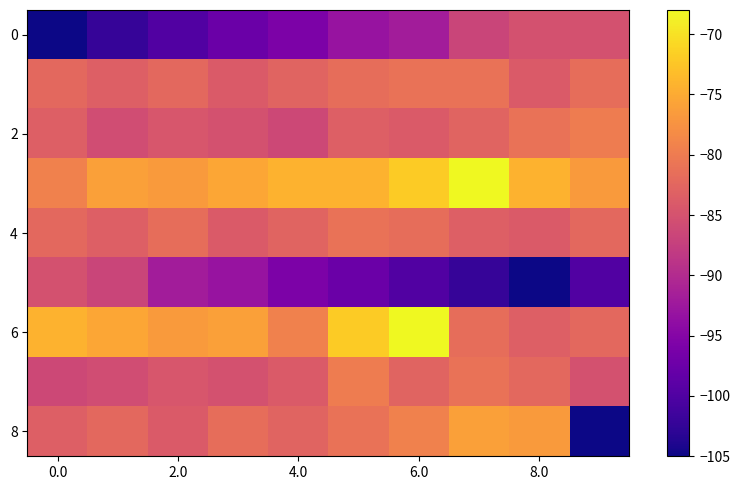

Which series has the widest spread of values?

8